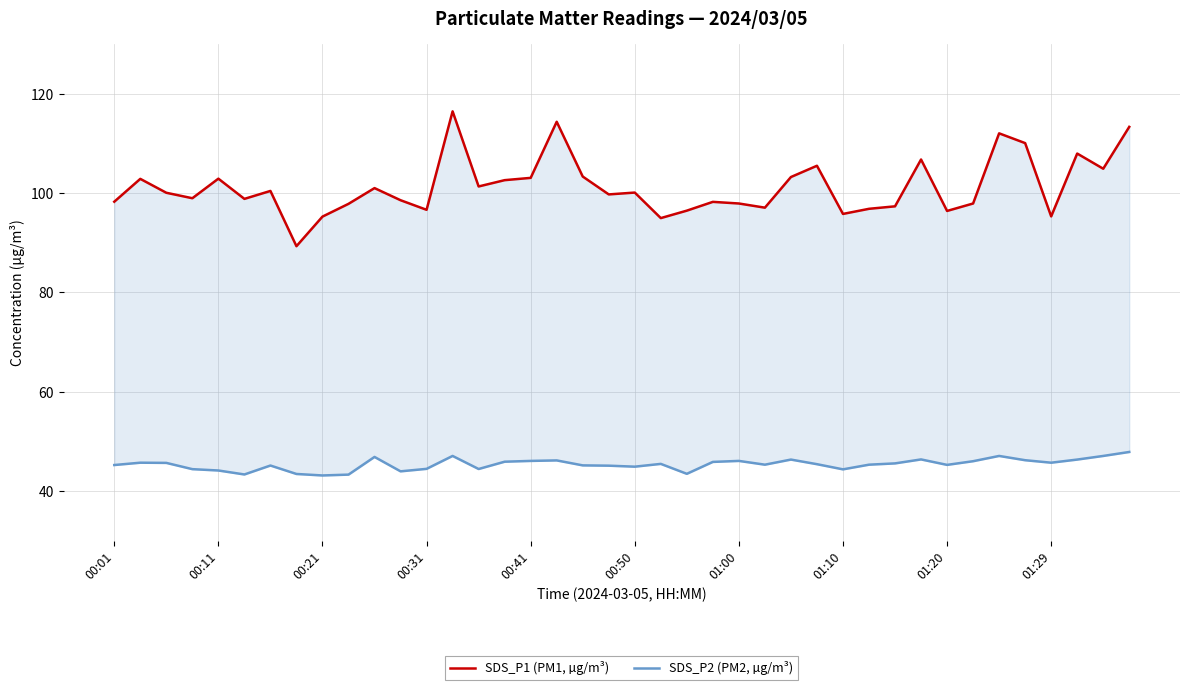

The value of SDS_P1 (PM1, µg/m³) at 00:31 is 96.6. True or false?

True